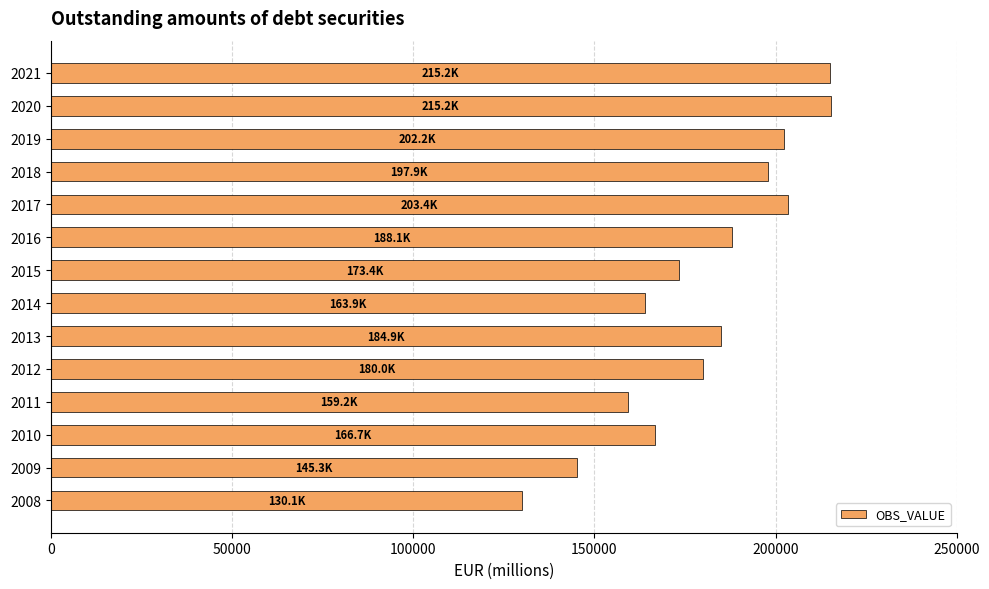

What is the ratio of the value at 2013 to the value at 2017?

0.9